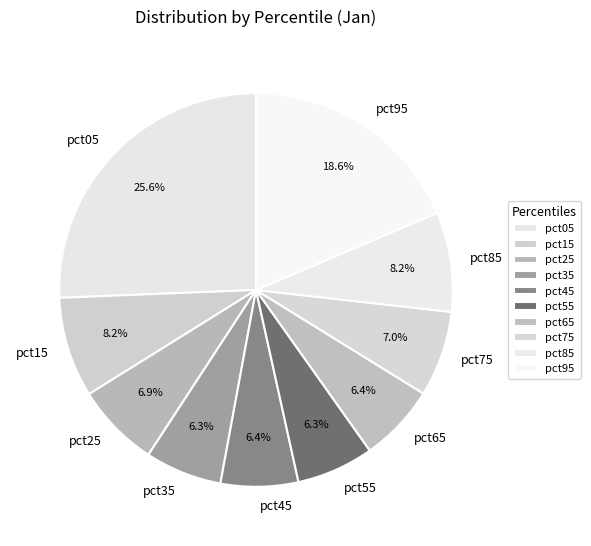

Is the sum of pct05 and pct75 greater than half?

No